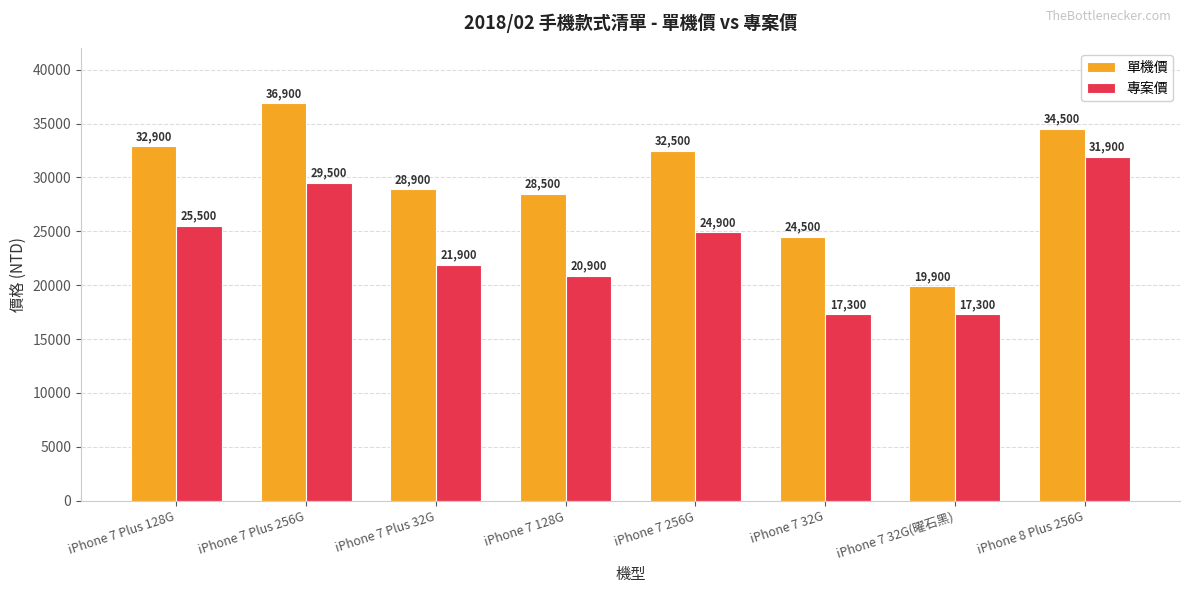

What is the sum of the 單機價 values at iPhone 7 256G and iPhone 7 32G?

57000